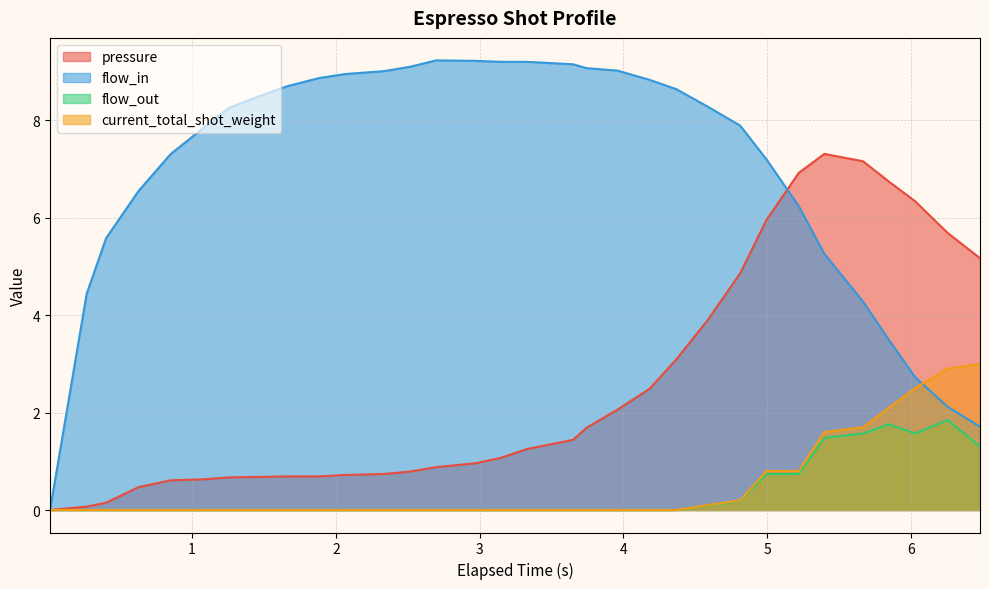

Which series has the largest total across all categories?

flow_in